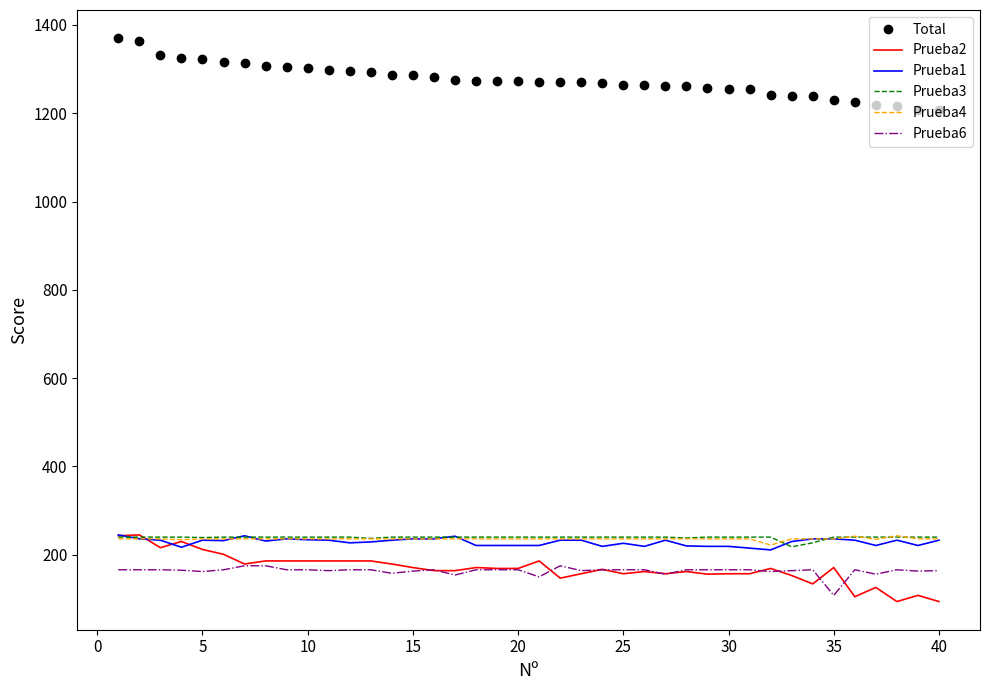

Which series has the largest total across all categories?

Total